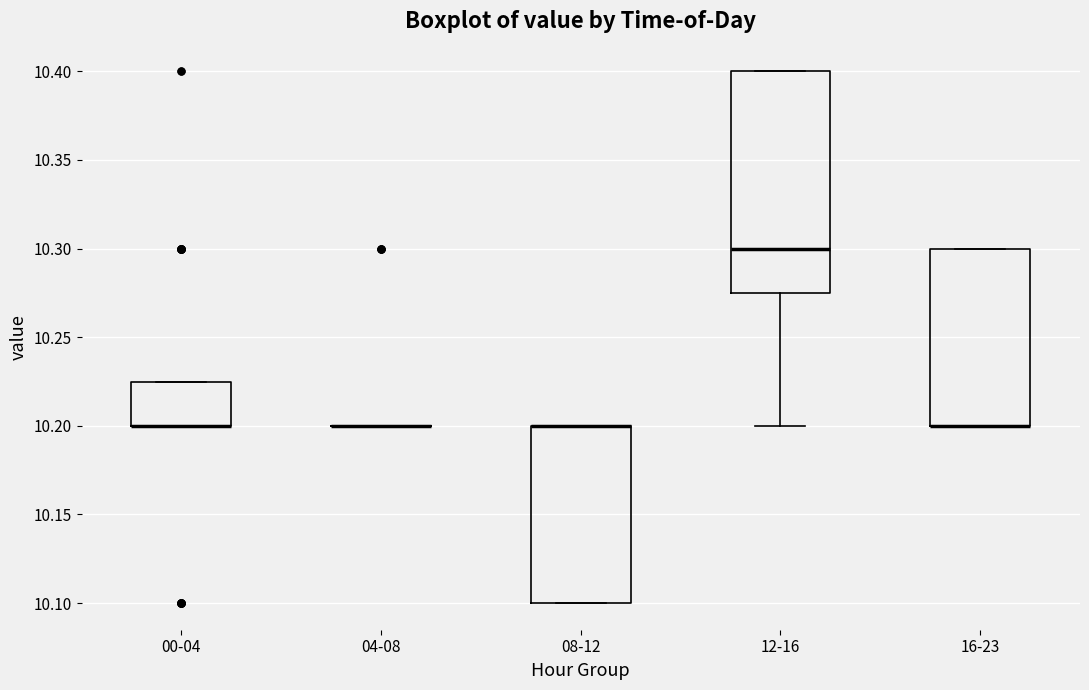

Reading left to right, transcribe this box plot: for each box, give where its median line is, the range the box spans, and where its two whiskers end, as read against the y-axis. The values are not printed on the chart, so give them approximately, as read against the axis.

00-04: median 10.200 (drawn on the box's lower edge), box 10.200 to 10.225, whiskers 10.200 to 10.225
04-08: box collapsed to a line at 10.200, whiskers 10.200 to 10.200
08-12: median 10.200 (drawn on the box's upper edge), box 10.100 to 10.200, whiskers 10.100 to 10.200
12-16: median 10.300, box 10.275 to 10.400, whiskers 10.200 to 10.400
16-23: median 10.200 (drawn on the box's lower edge), box 10.200 to 10.300, whiskers 10.200 to 10.300